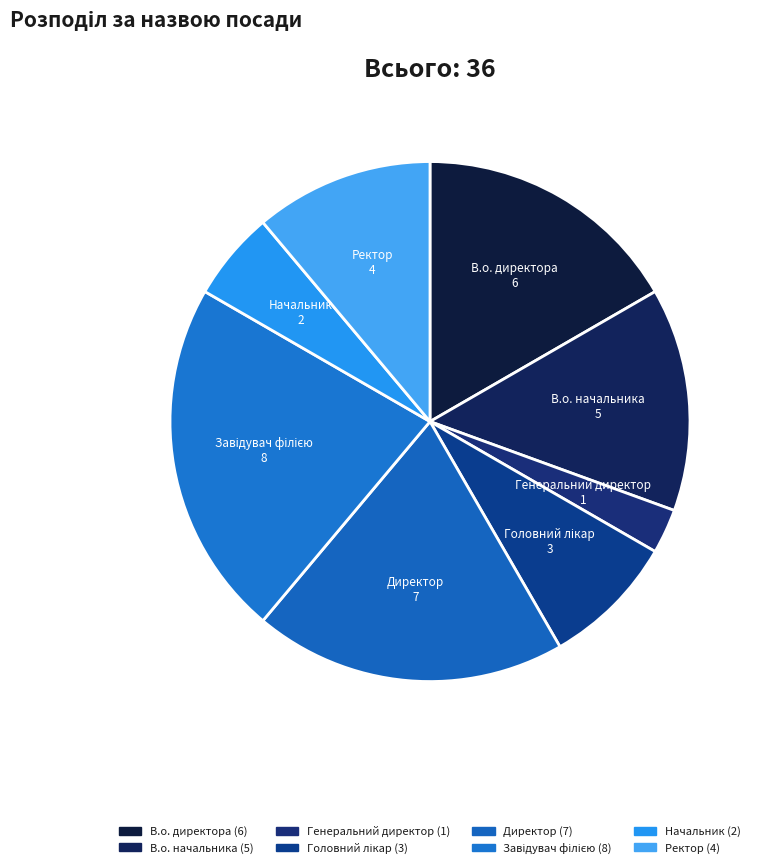

To the nearest percent, what percentage of the pie is Головний лікар?

8%